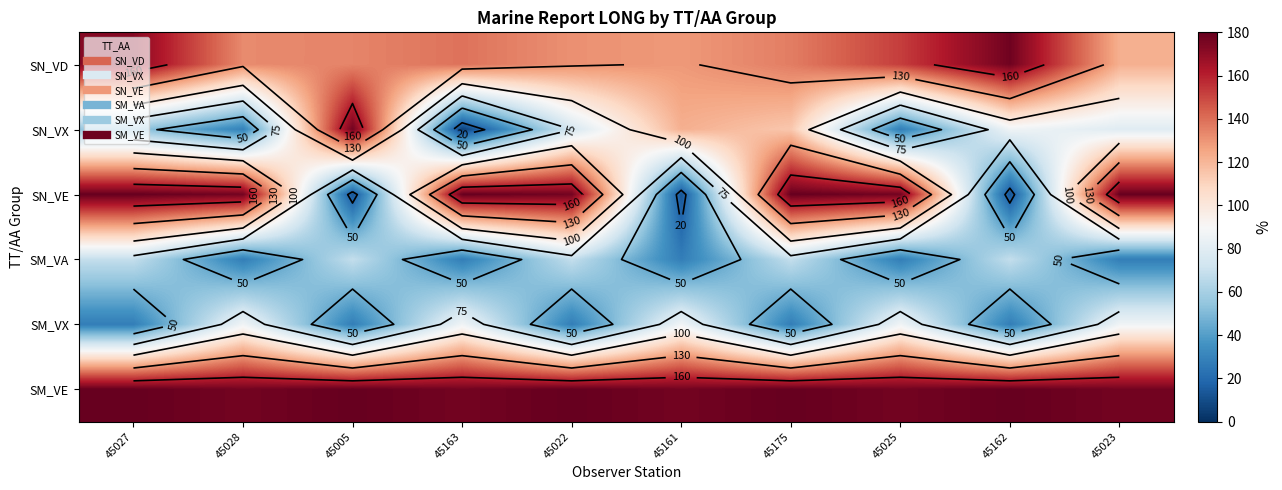

What is the difference between the highest and lowest values at 45175?

151.8